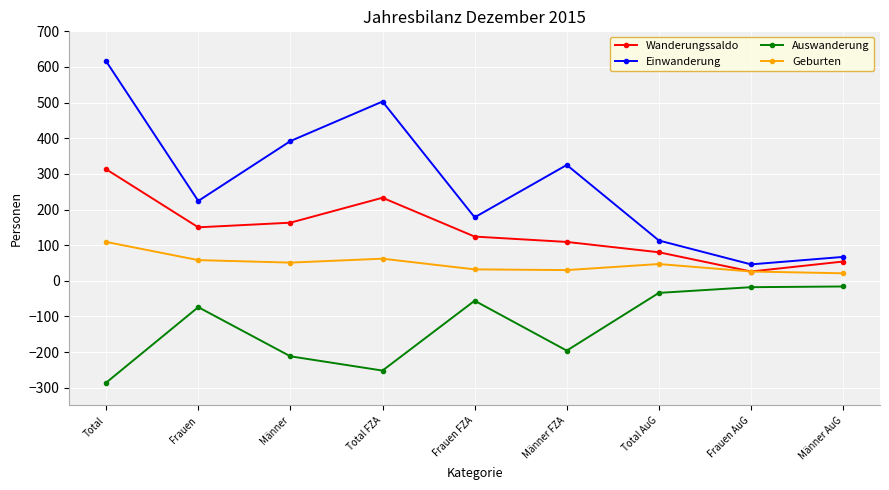

What are all the series names shown in the legend?

Wanderungssaldo, Einwanderung, Auswanderung, Geburten